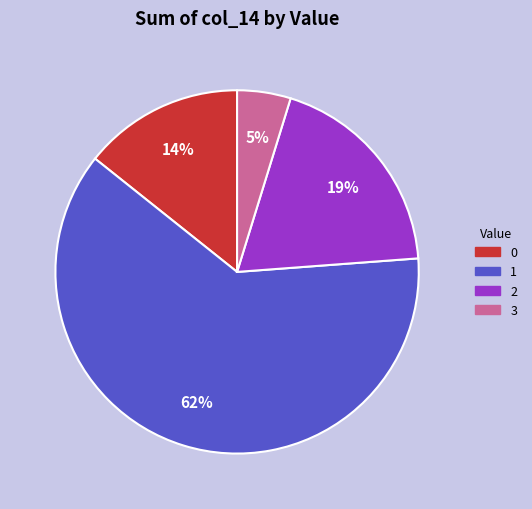

Do 3 and 0 together represent more than half of the pie?

No